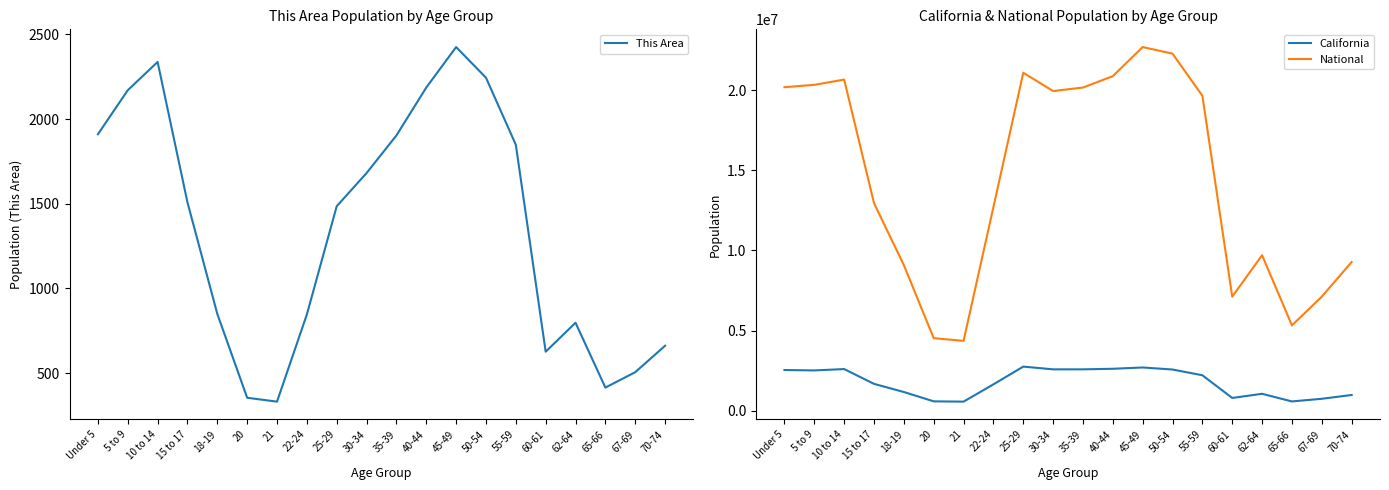

What is the value of the This Area point at the 13th from the left?

2425